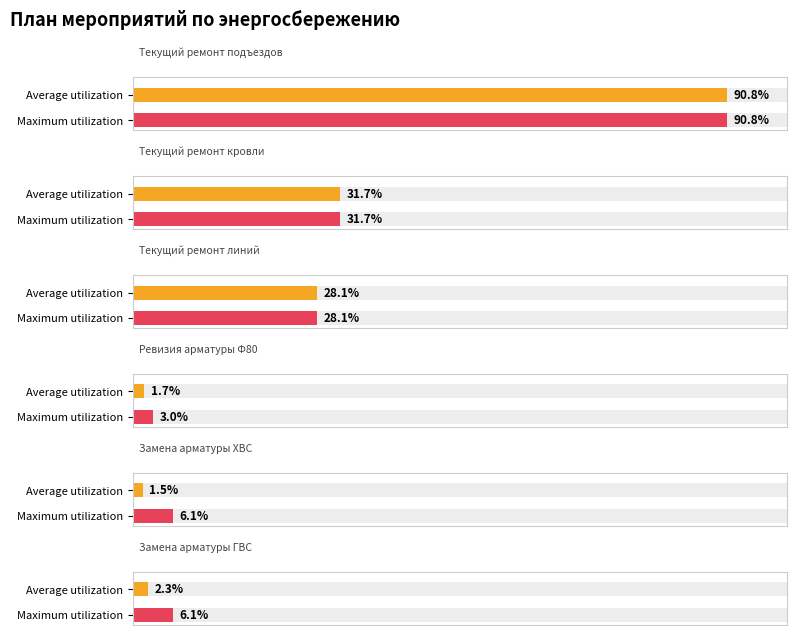

Does the chart contain any negative values?

No